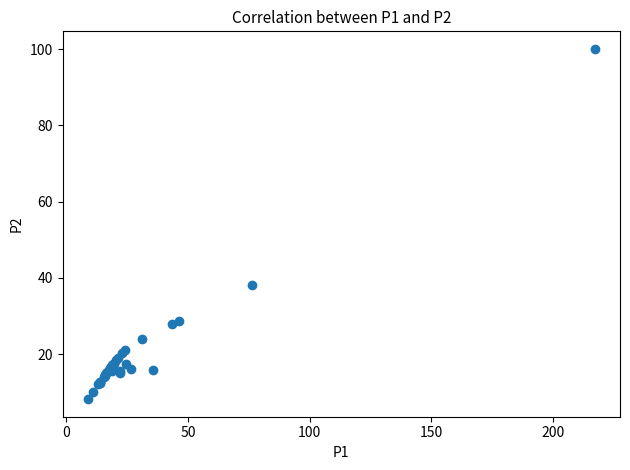

What Y value in the scatter plot is closest to 54?

38.2